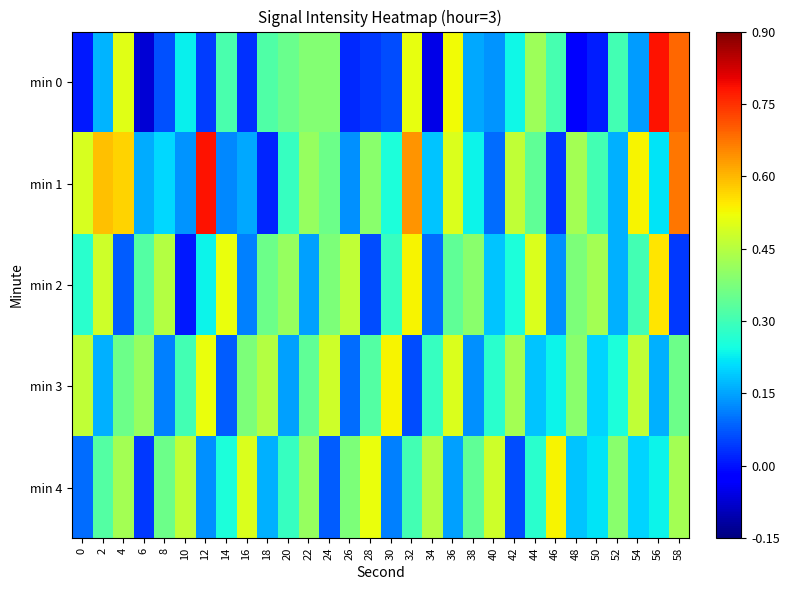

At how many categories does at least one series exceed 0?

30